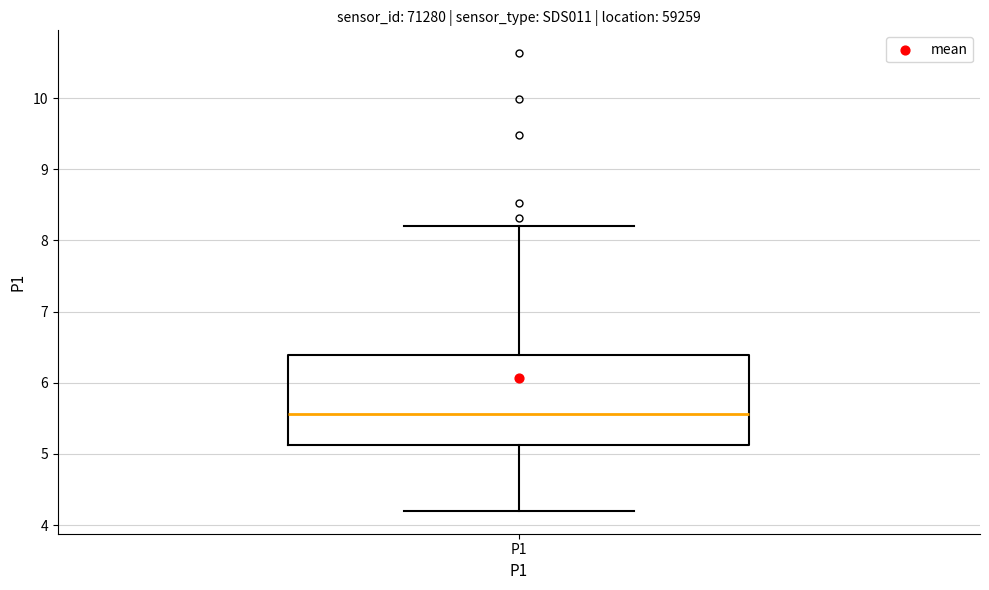

Where does the lower whisker of the box for P1 end on the y-axis? The values are not printed on the chart, so give them approximately, as read against the axis.

4.2